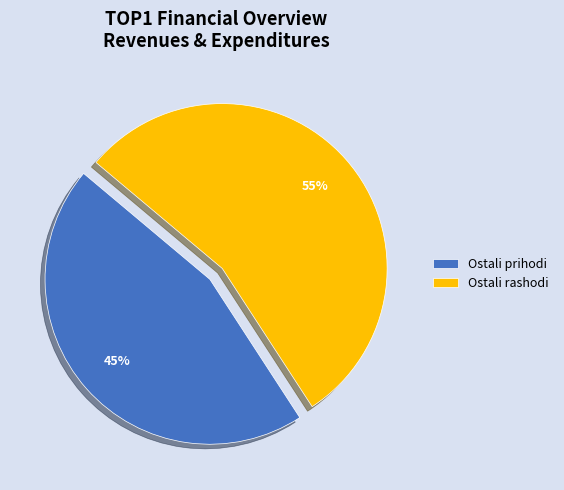

To the nearest percent, what percentage of the pie is Ostali prihodi?

45%